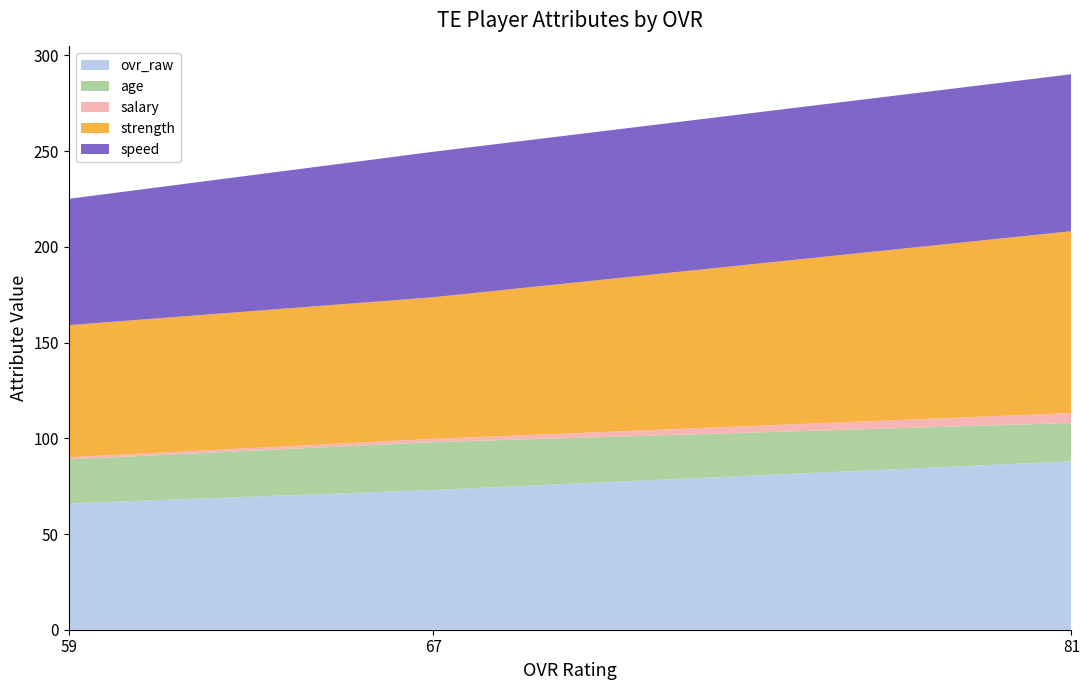

What is the average value of the age series?

22.7